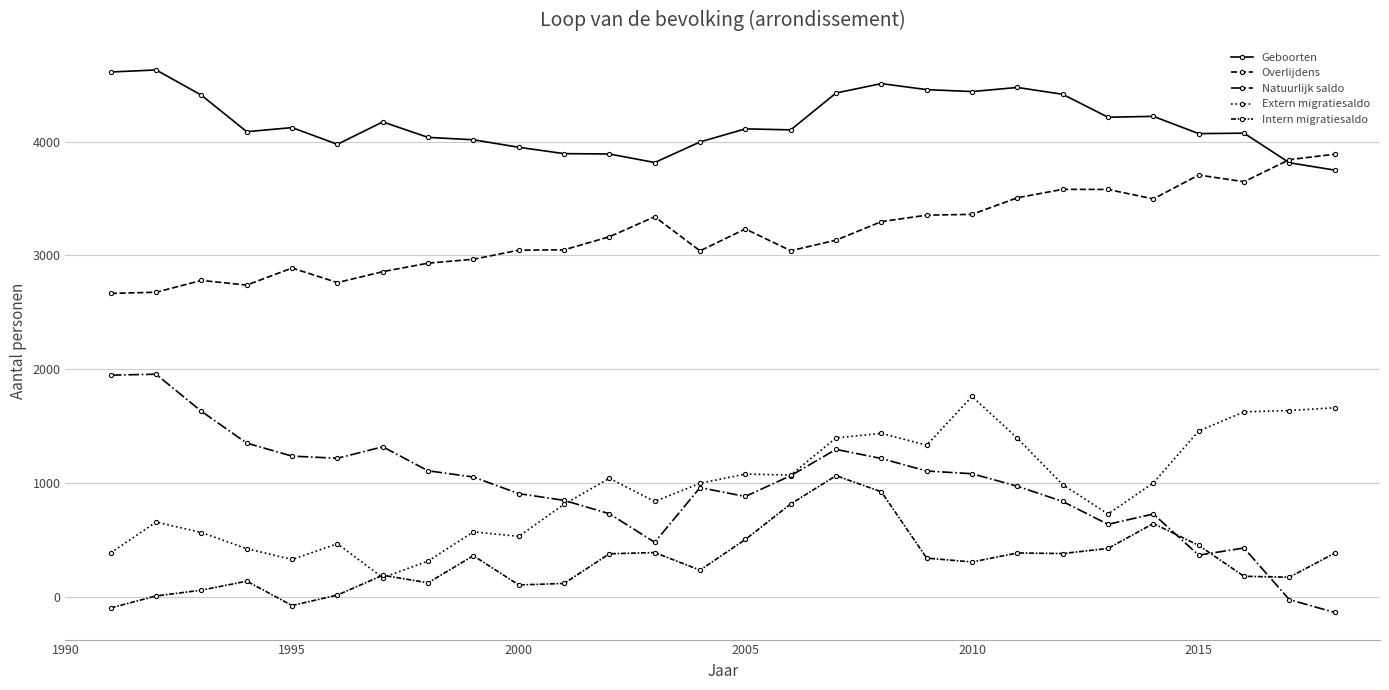

Reading left to right, list all the values displayed in this chart.

Geboorten: 4613	4631	4409	4088	4124	3977	4174	4038	4017	3951	3895	3892	3817	3998	4113	4104	4428	4511	4458	4441	4477	4417	4215	4223	4071	4075	3815	3750
Overlijdens: 2666	2676	2780	2739	2889	2761	2857	2932	2966	3046	3049	3164	3340	3040	3233	3041	3134	3297	3354	3361	3507	3581	3580	3497	3707	3648	3842	3890
Natuurlijk saldo: 1947	1955	1629	1349	1235	1216	1317	1106	1051	905	846	728	477	958	880	1063	1294	1214	1104	1080	970	836	635	726	364	427	-27	-140
Extern migratiesaldo: 384	655	563	421	326	464	166	312	569	529	811	1040	836	996	1077	1068	1395	1435	1331	1760	1392	984	726	999	1456	1624	1636	1660
Intern migratiesaldo: -100	5	56	135	-79	13	187	121	359	102	115	376	387	232	502	814	1063	921	338	304	383	378	423	642	450	178	170	381